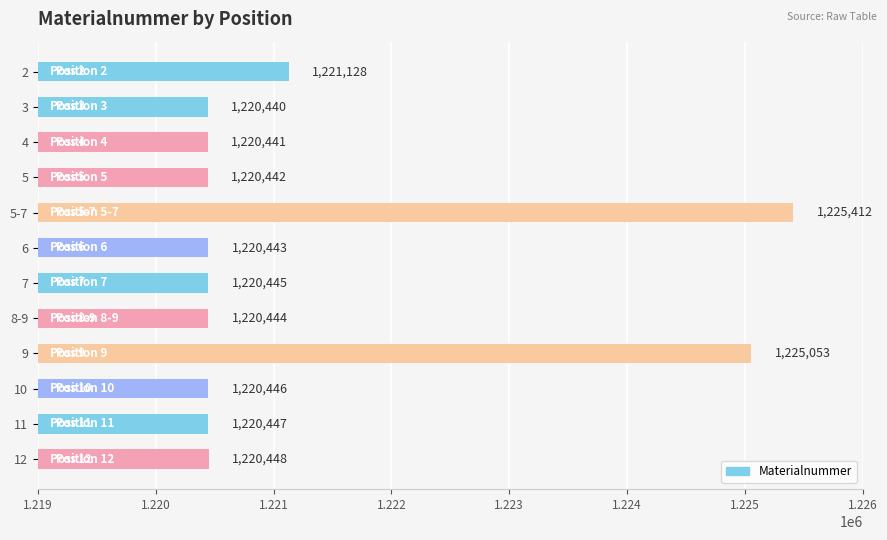

Approximately how many times larger is the value at 8-9 compared to 5?

1.0